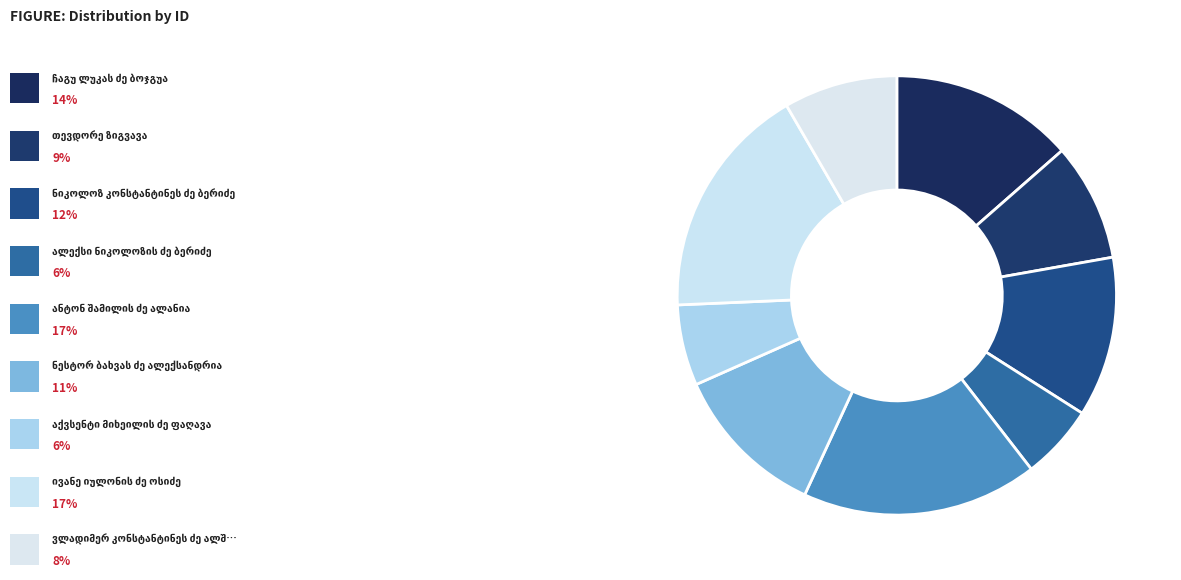

Count the number of slices in the pie.

9